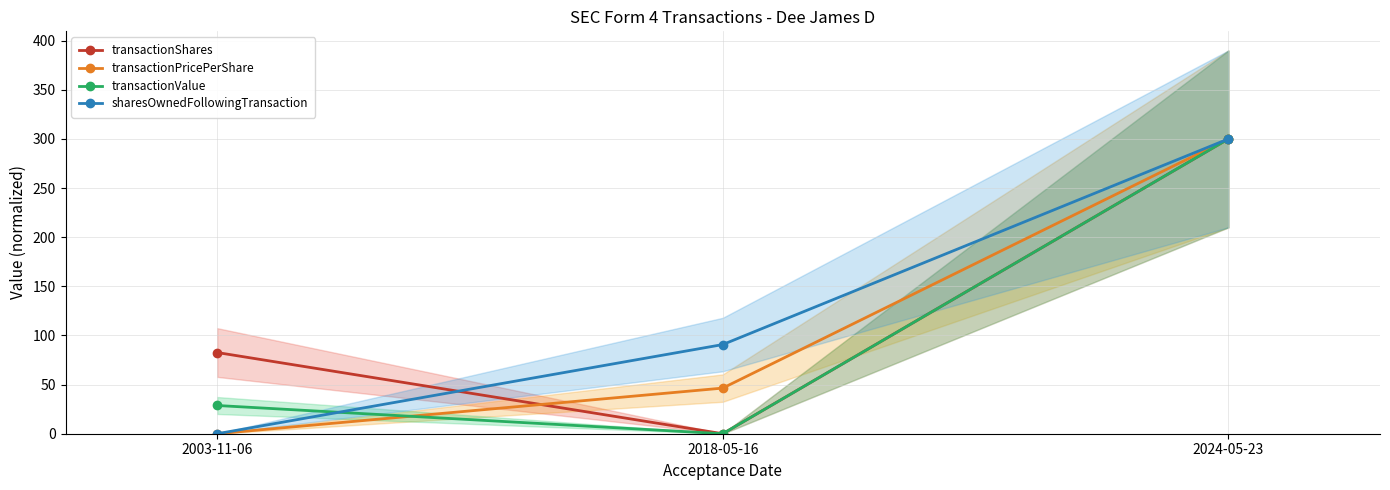

At which category is the sum across all series the highest?

2024-05-23